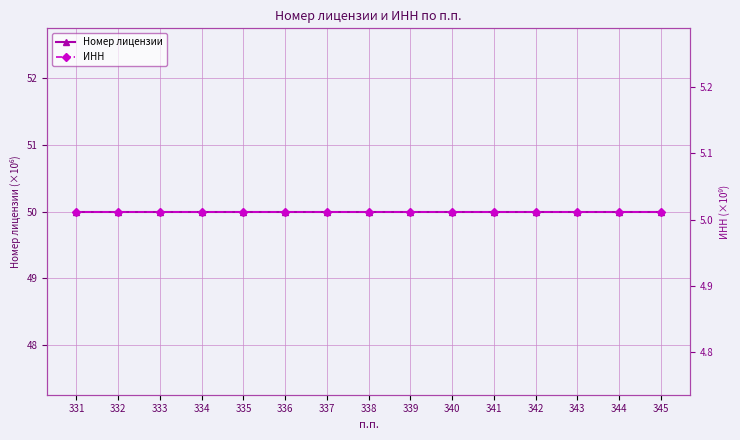

The value of Номер лицензии at 344 is 50.0. True or false?

True